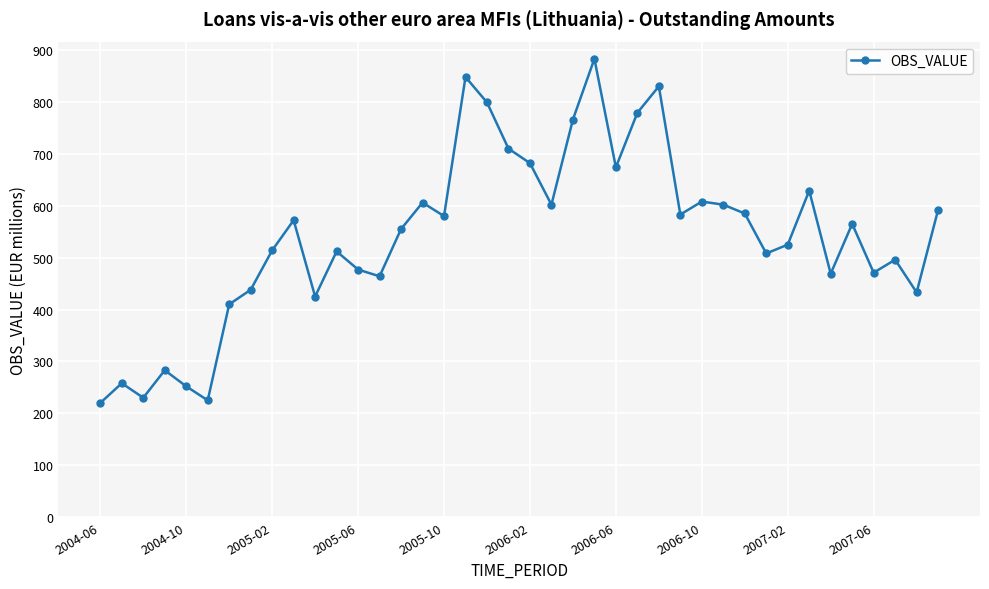

What is the value of the 28th point from the left?

583